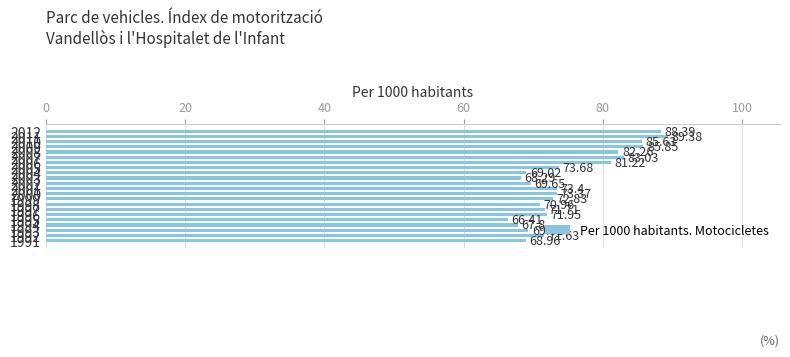

Which category has the lowest value across all series?

1995